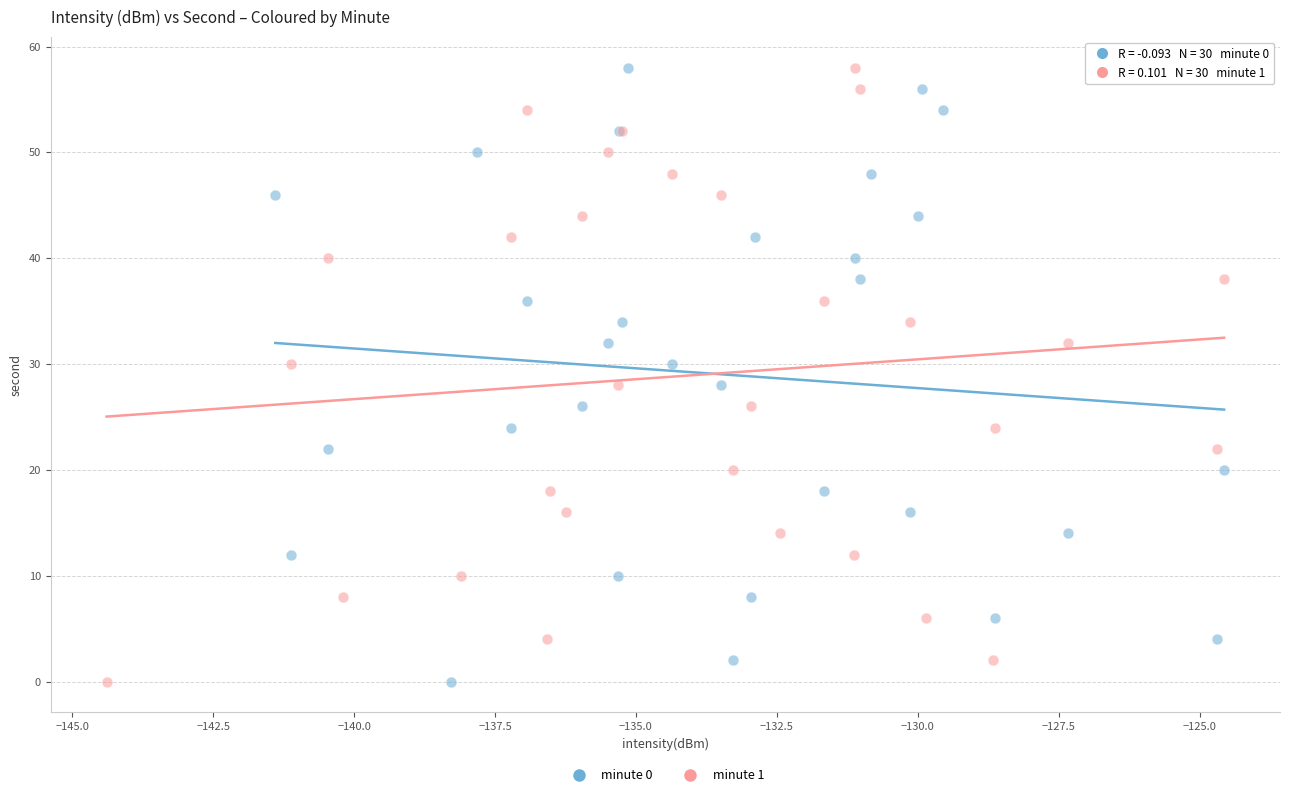

What are all the series names shown in the legend?

minute 0, minute 1